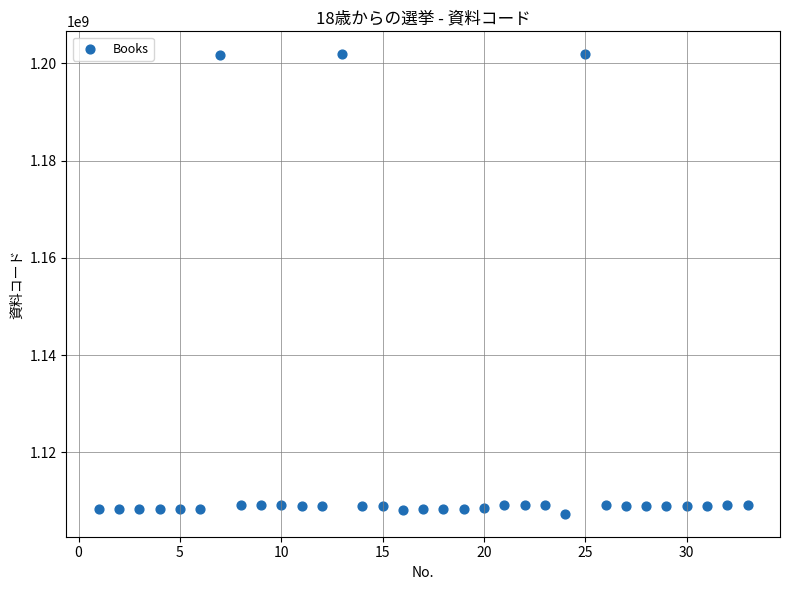

What is the range of X values (max minus min)?

32